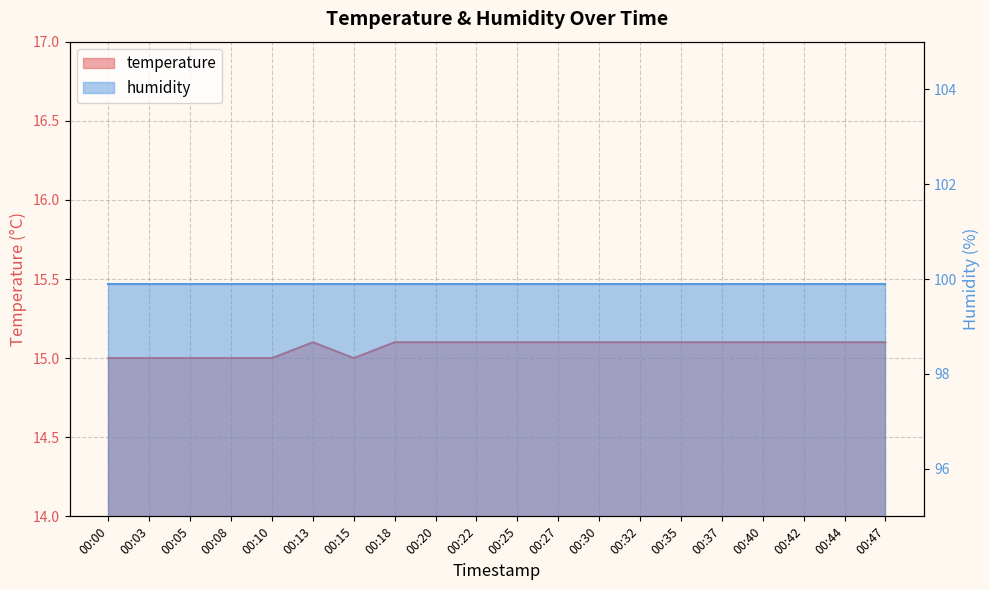

The value at 00:05 is 15.0. True or false?

True